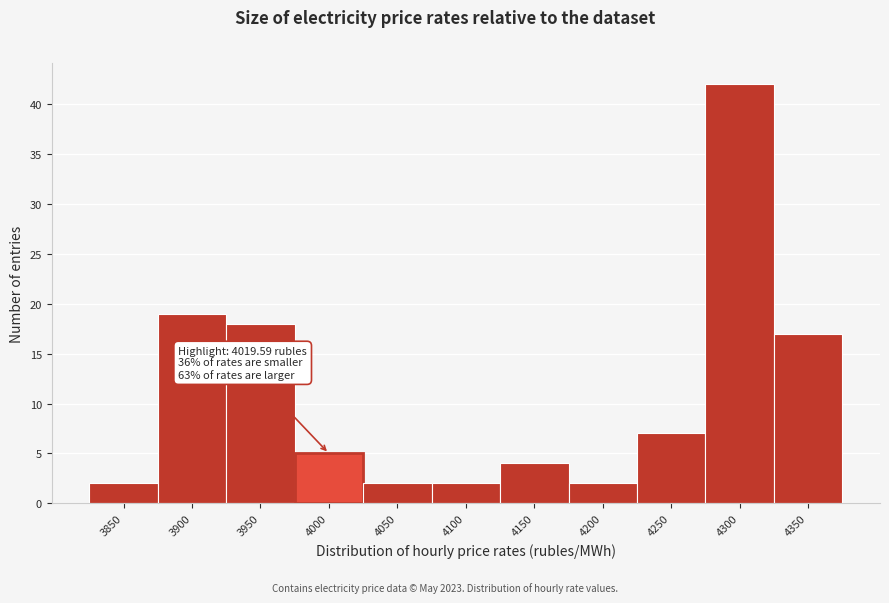

Reading right to left, transcribe all the data shown in this chart.

17	42	7	2	4	2	2	5	18	19	2